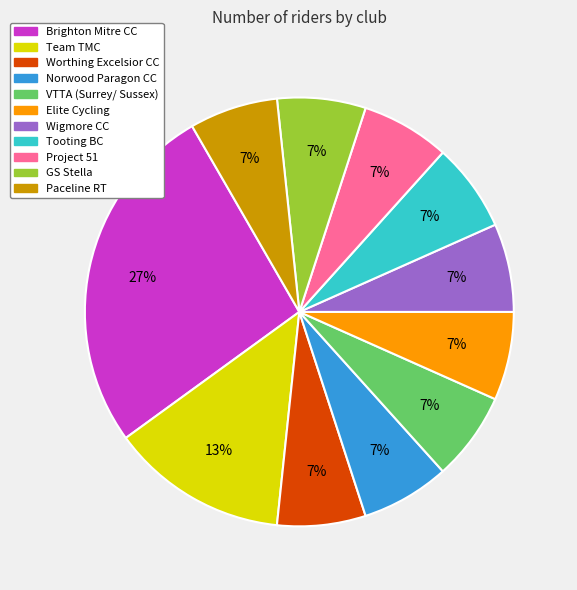

Do Paceline RT and Tooting BC together represent more than half of the pie?

No